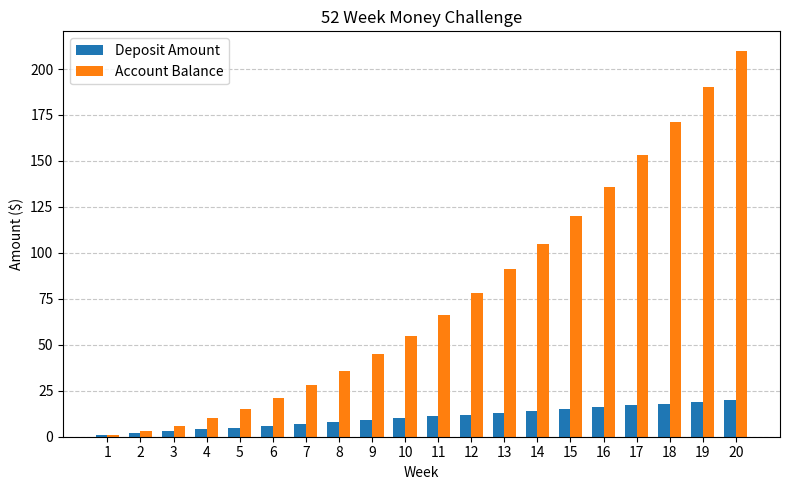

What is the difference between the maximum and minimum values in the Account Balance series?

209